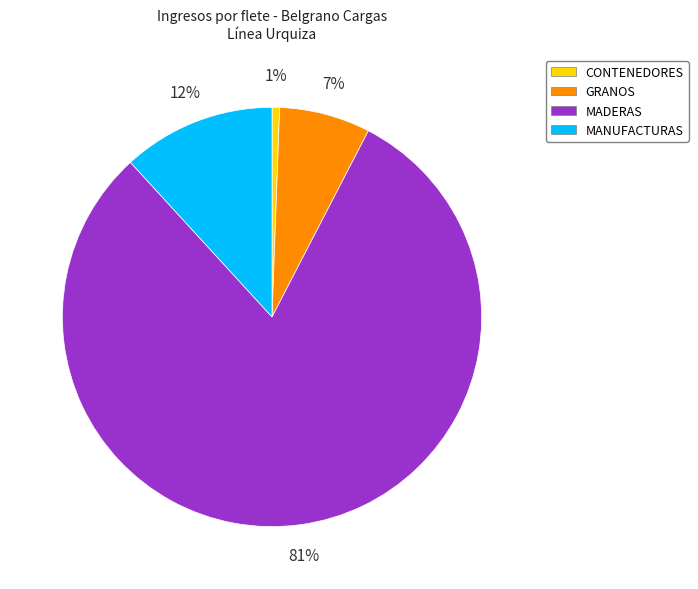

Count the number of slices in the pie.

4